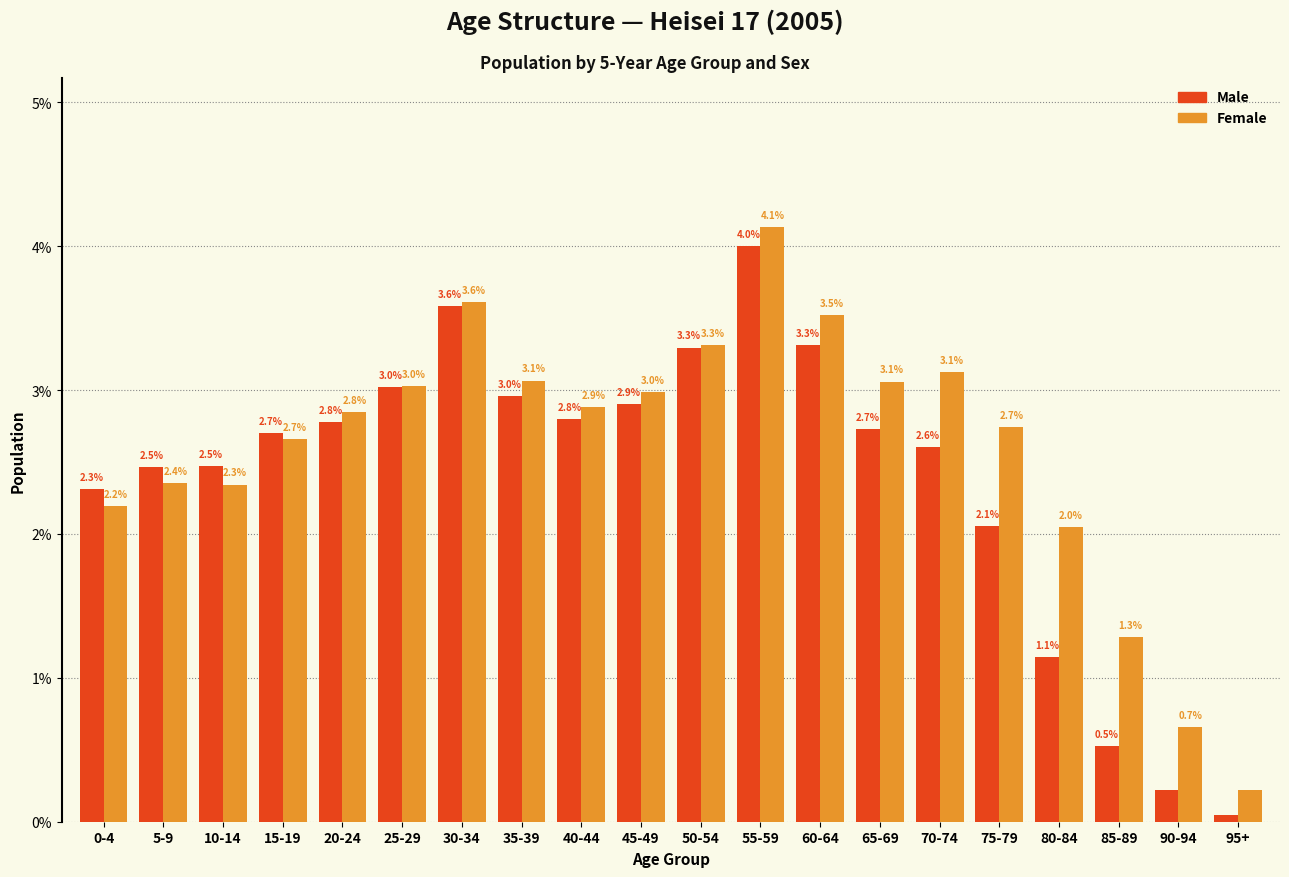

What is the difference between the maximum and second lowest values in the Male series?

3.8